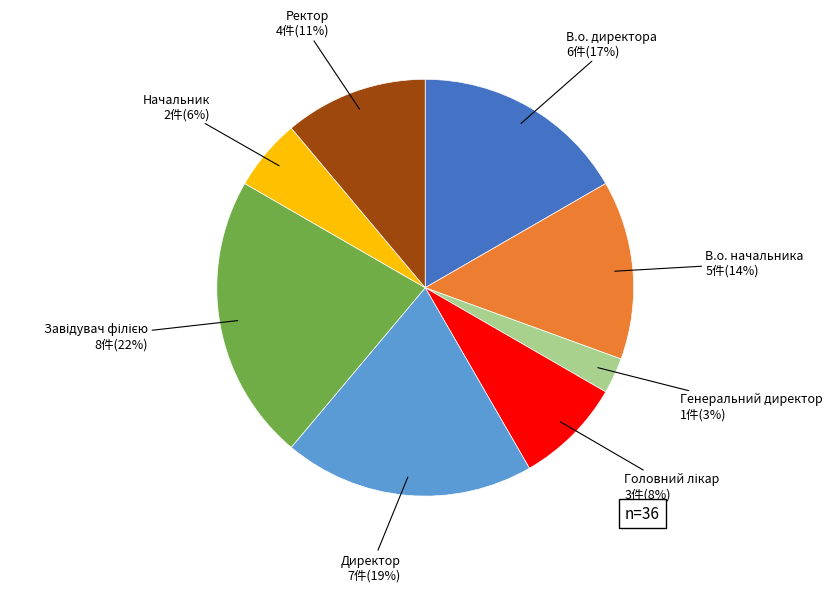

Is there a majority slice in this chart?

No